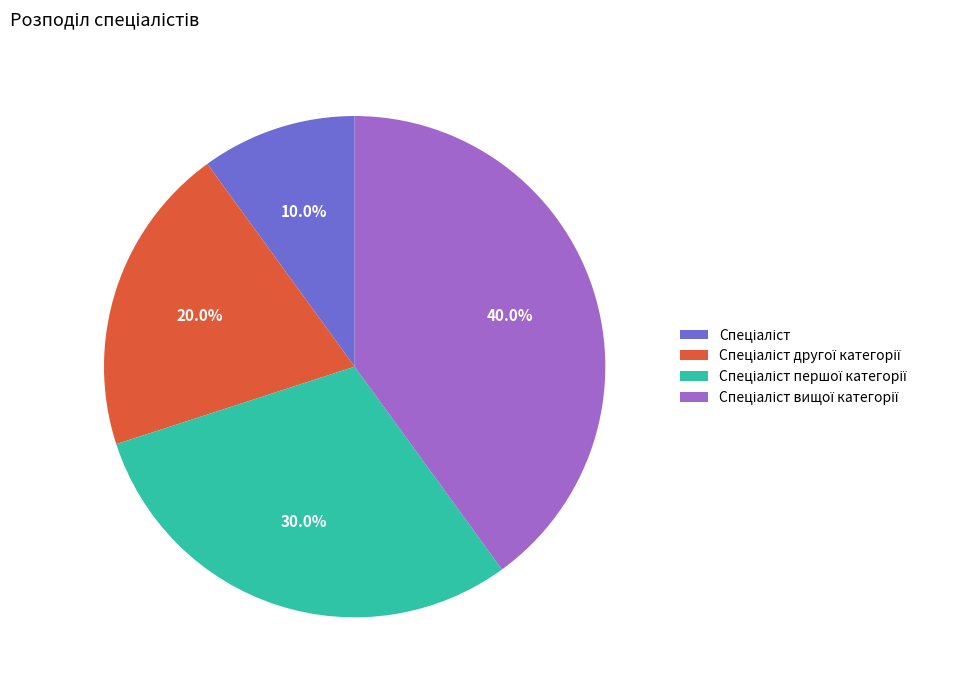

Does any single category account for the majority?

No